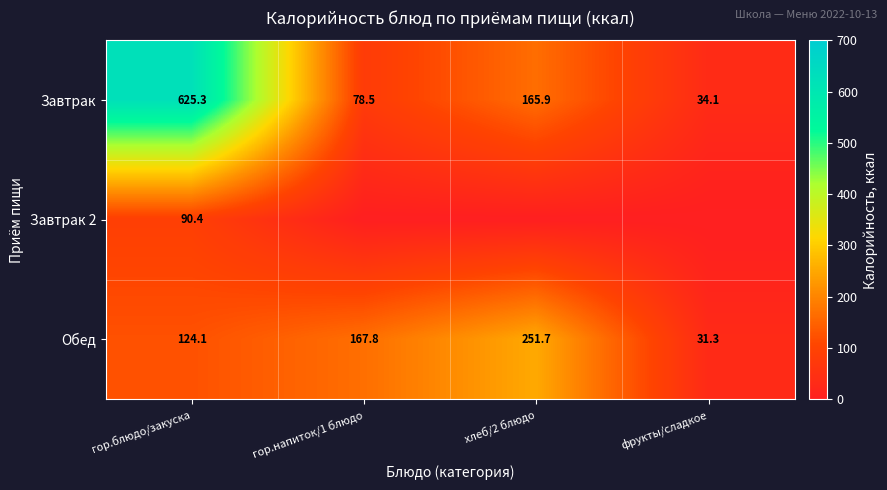

Rank the categories by Обед value from lowest to highest.

фрукты/сладкое, гор.блюдо/закуска, гор.напиток/1 блюдо, хлеб/2 блюдо